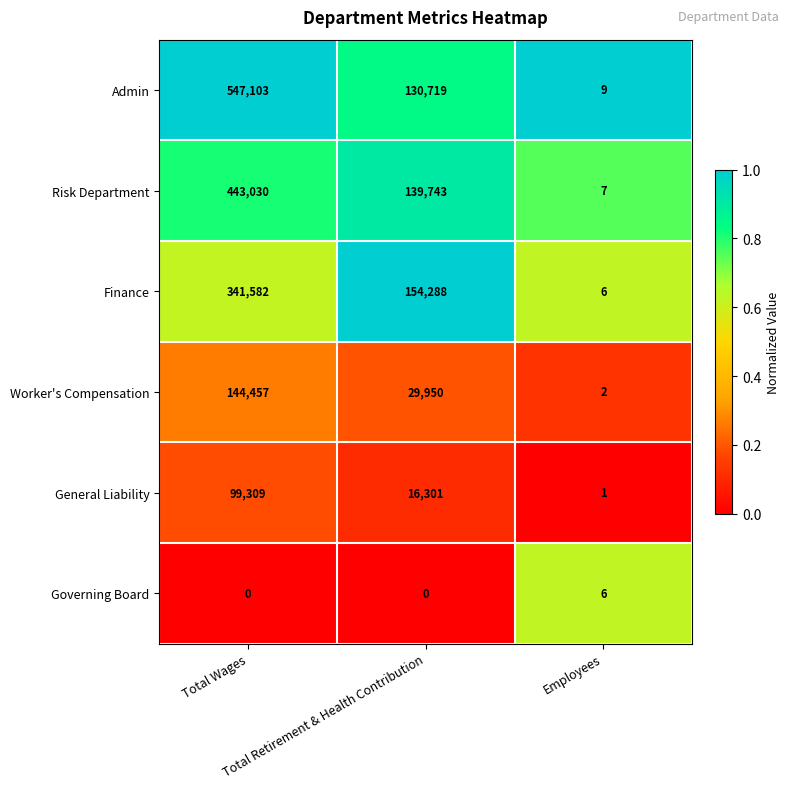

What is the total value across all series at Total Retirement & Health Contribution?

471001